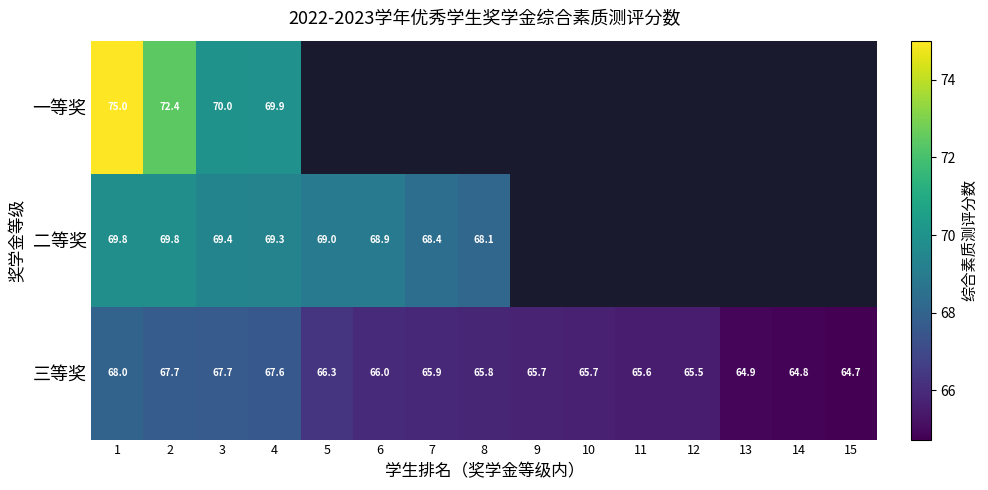

Is the value of 三等奖 at 10 greater than the value of 二等奖 at 6?

No